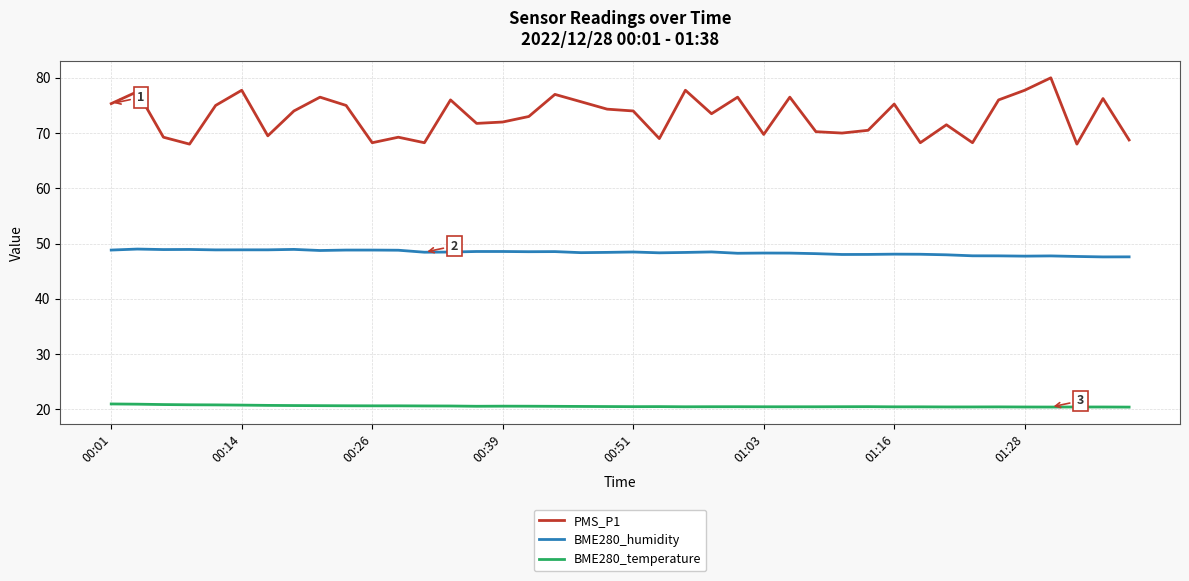

True or false: BME280_humidity and PMS_P1 cross at least once.

False